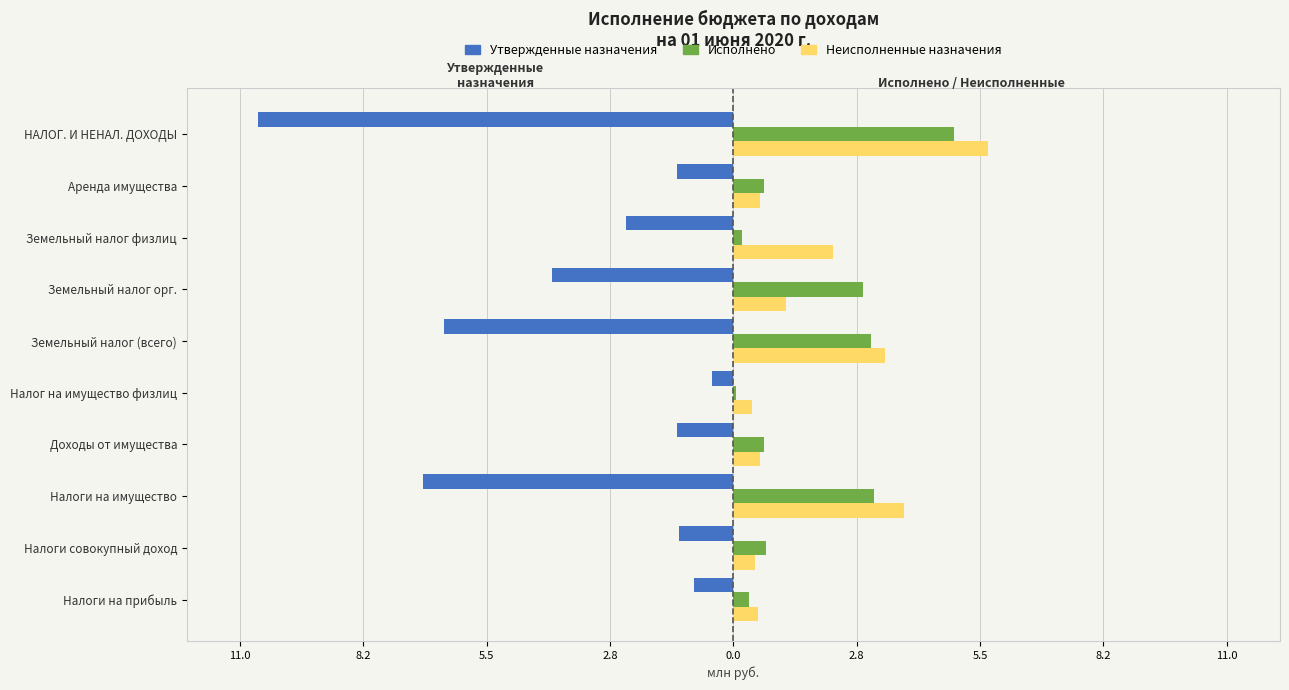

What are all the series names shown in the legend?

Утвержденные назначения, Исполнено, Неисполненные назначения